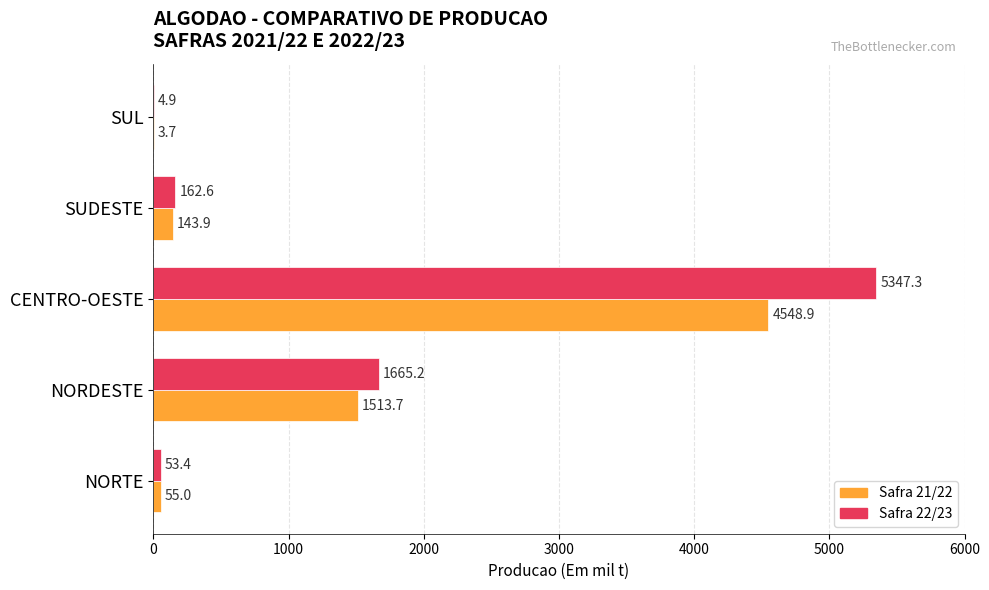

What is the total value across all series at NORDESTE?

3178.9